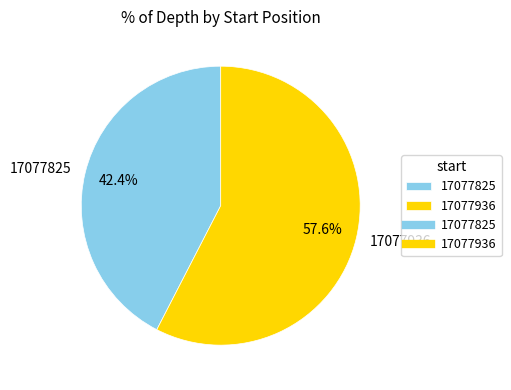

To the nearest percent, what is the combined percentage of 17077936 and 17077825?

100%